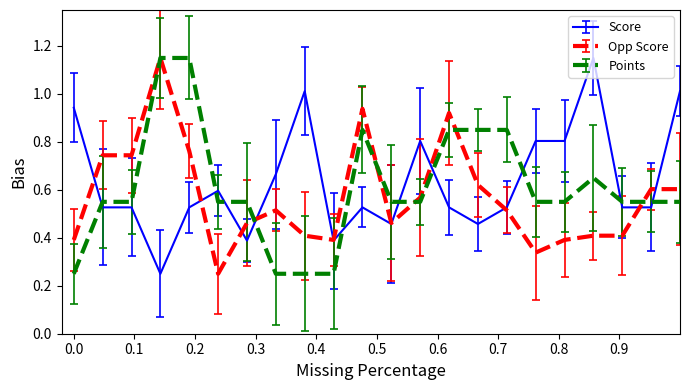

Which series ends up on top after the final intersection of Score and Points?

Score